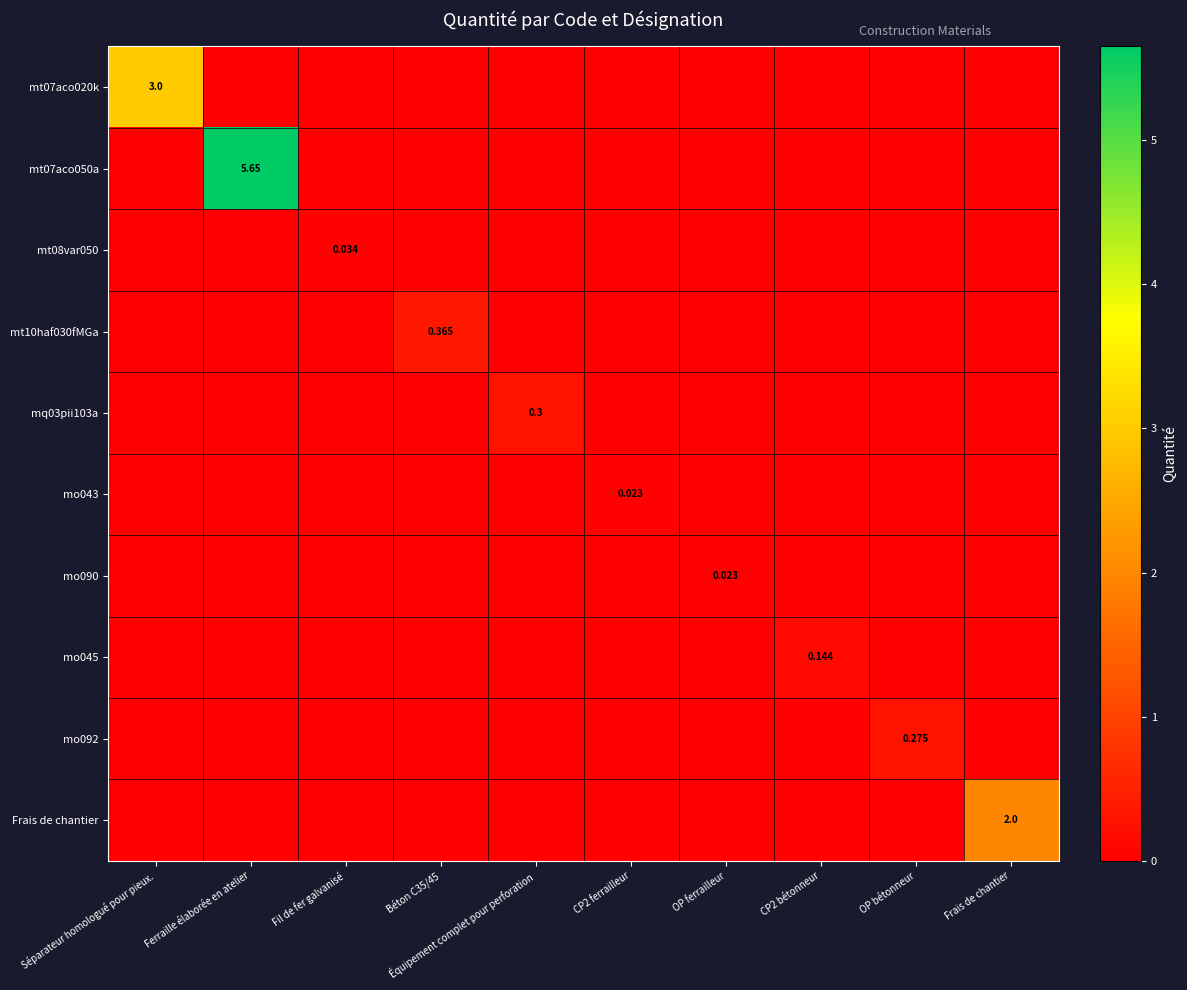

How many positive values does the mt07aco020k series have?

1